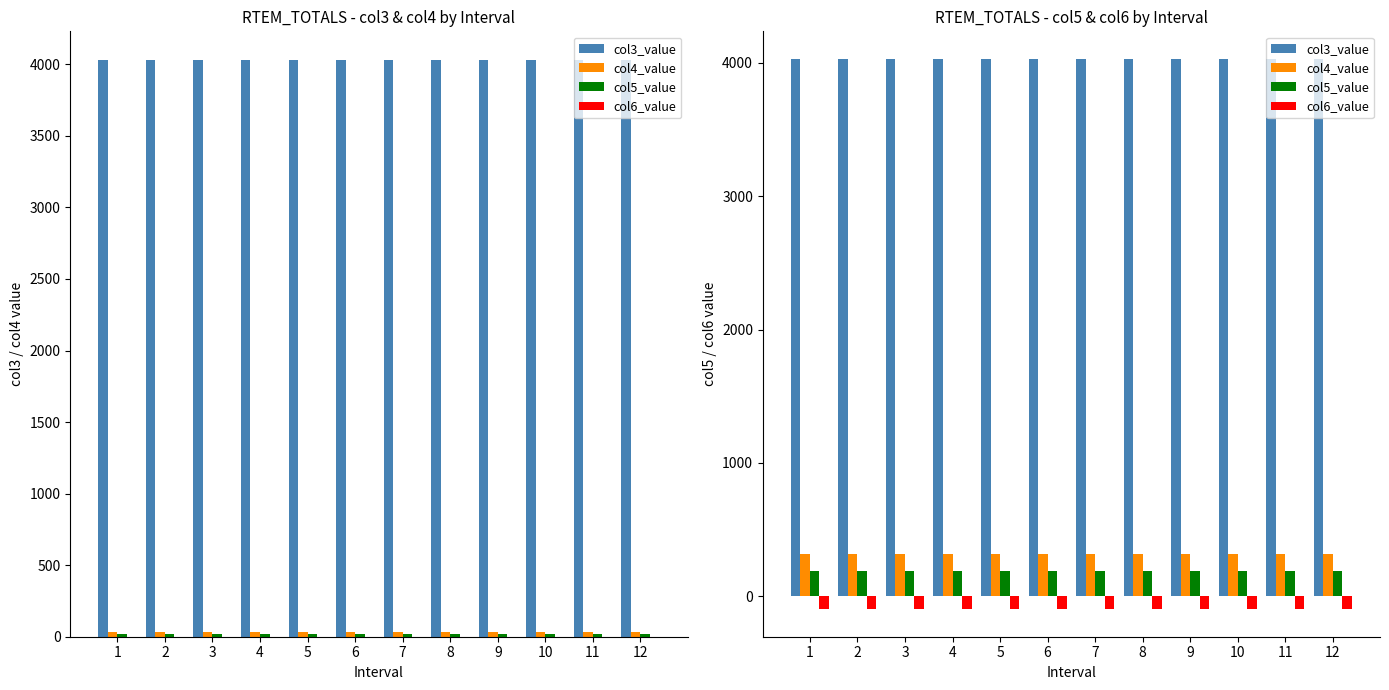

What is the average value of the col5_value series?

192